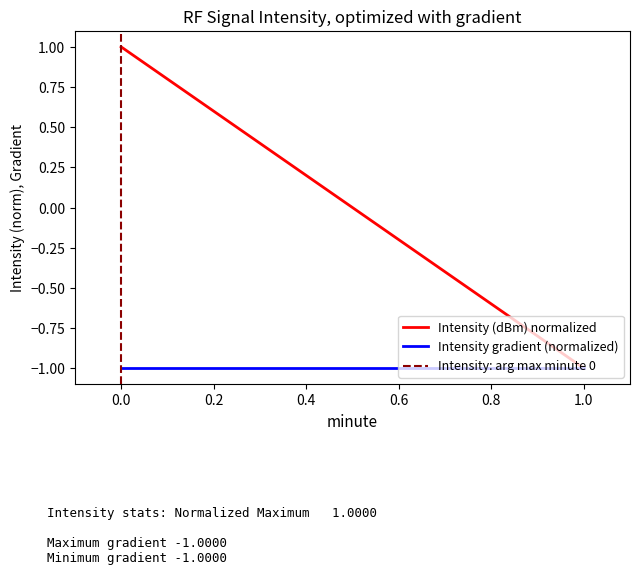

At how many categories does at least one series exceed 0?

2